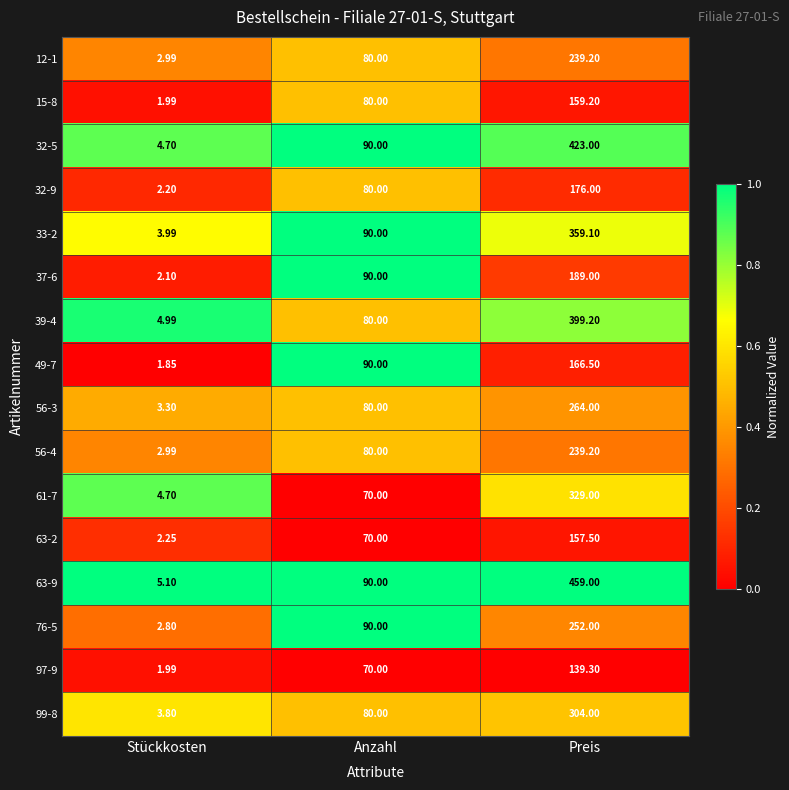

Which category has the lowest value in the 39-4 series?

Stückkosten